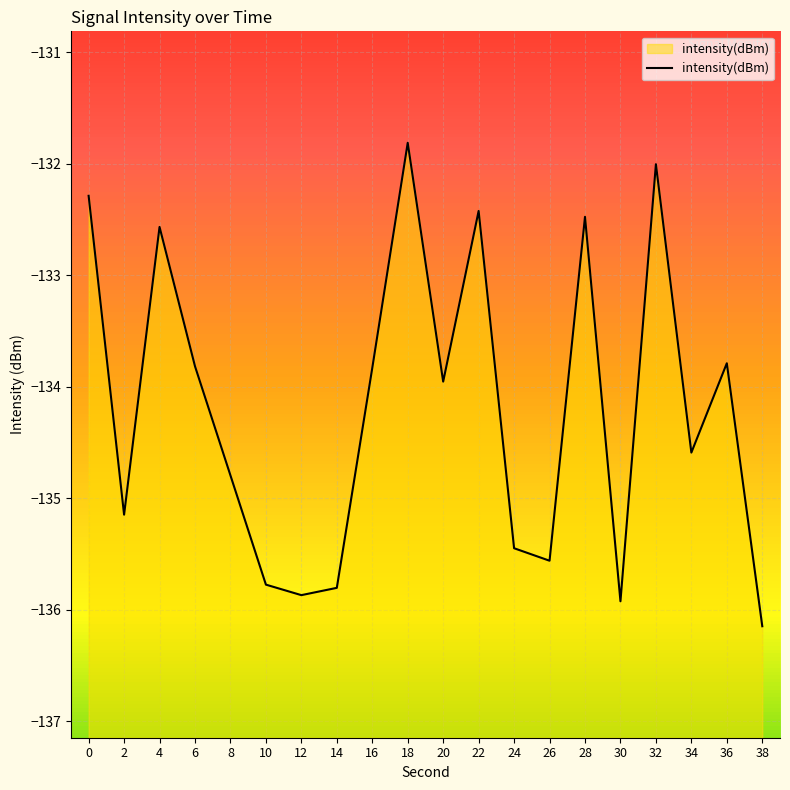

True or false: the data shows -59.2 at 22.

False